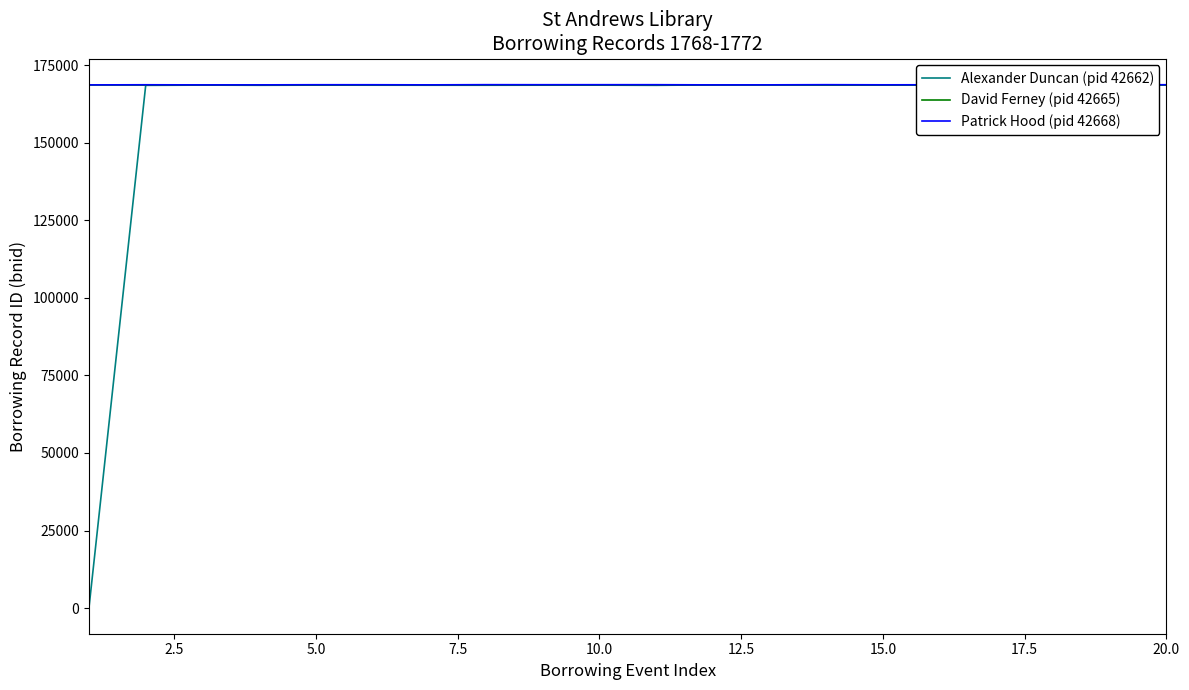

Is it true that Patrick Hood (pid 42668) equals 168639 at 15.0?

True